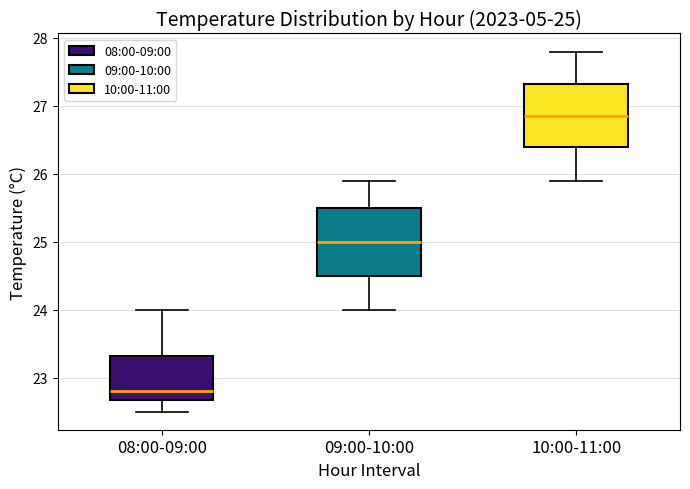

Which box has the highest median line?

10:00-11:00